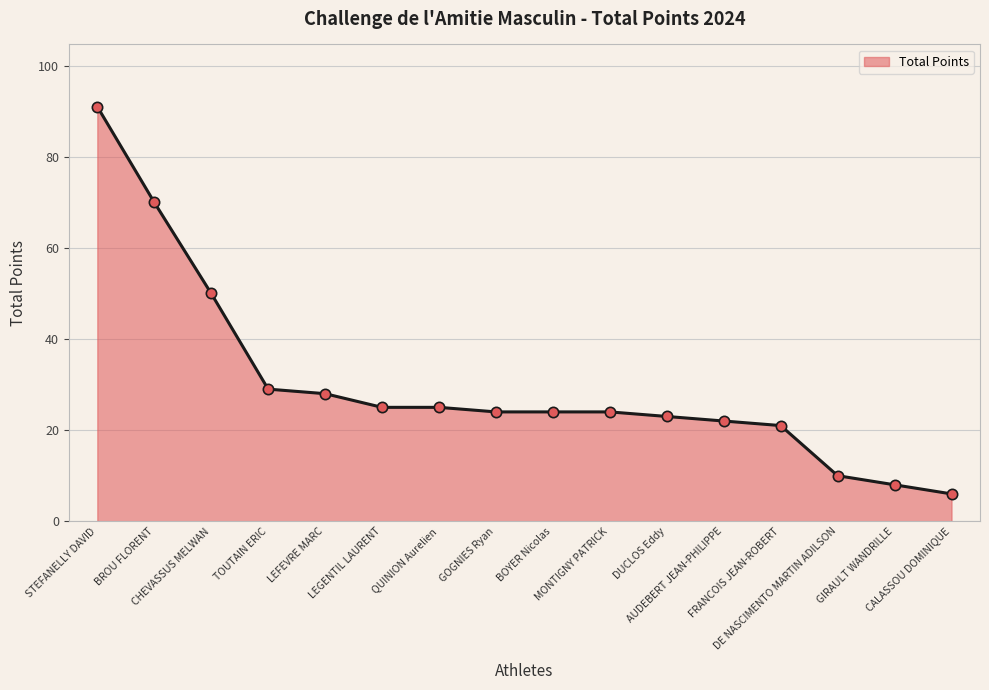

What is the change in value from AUDEBERT JEAN-PHILIPPE to GIRAULT WANDRILLE?

-14